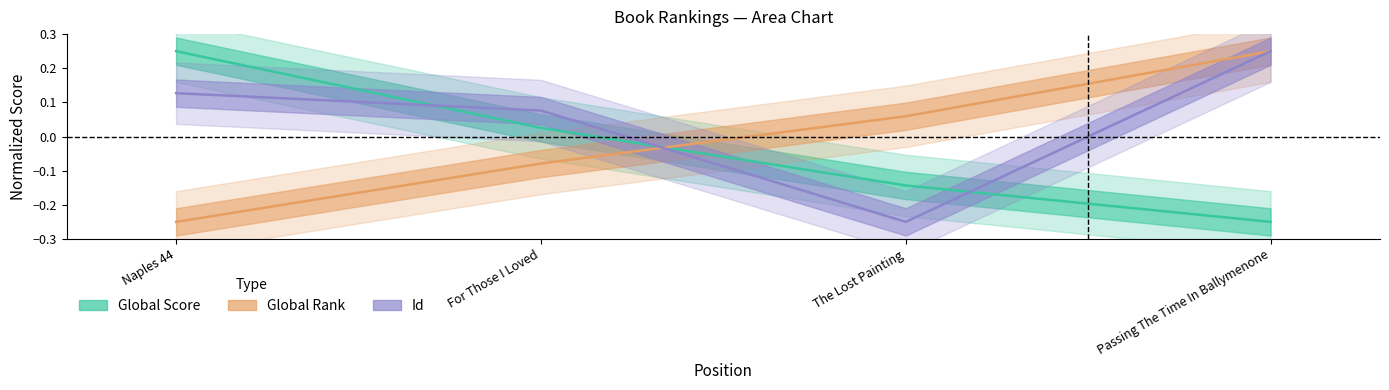

What is the value of the Global Rank point at the 2nd from the left?

-0.1